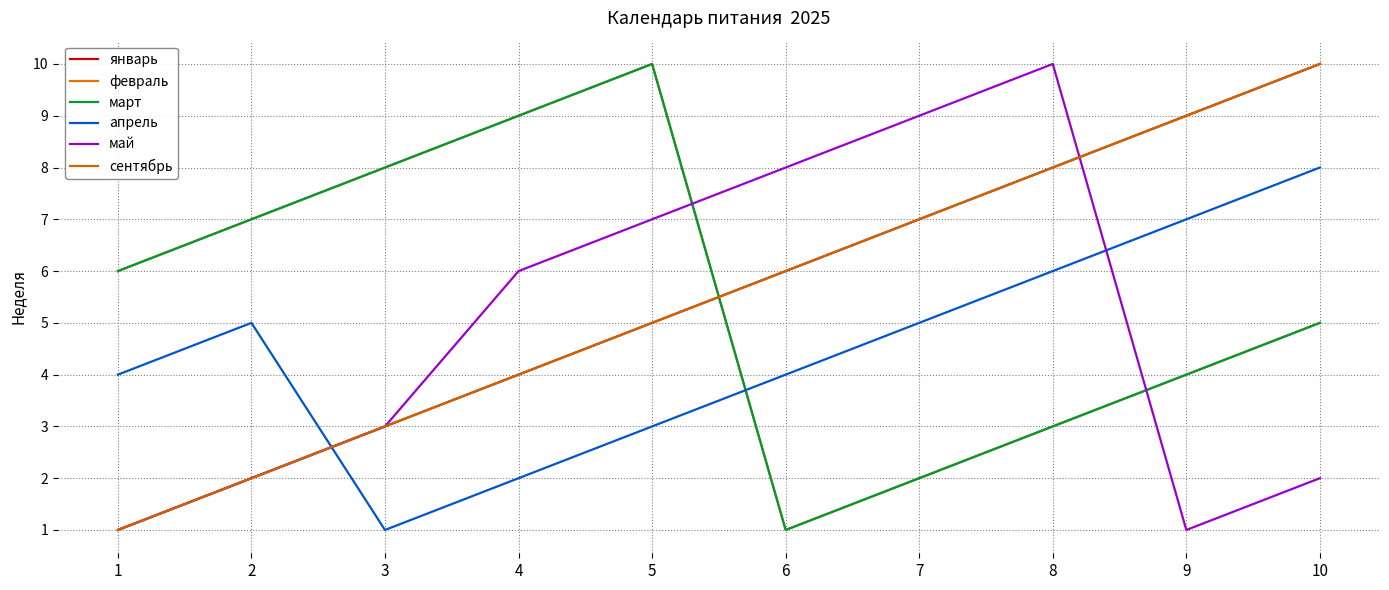

What is the difference between the maximum and minimum values in the март series?

9